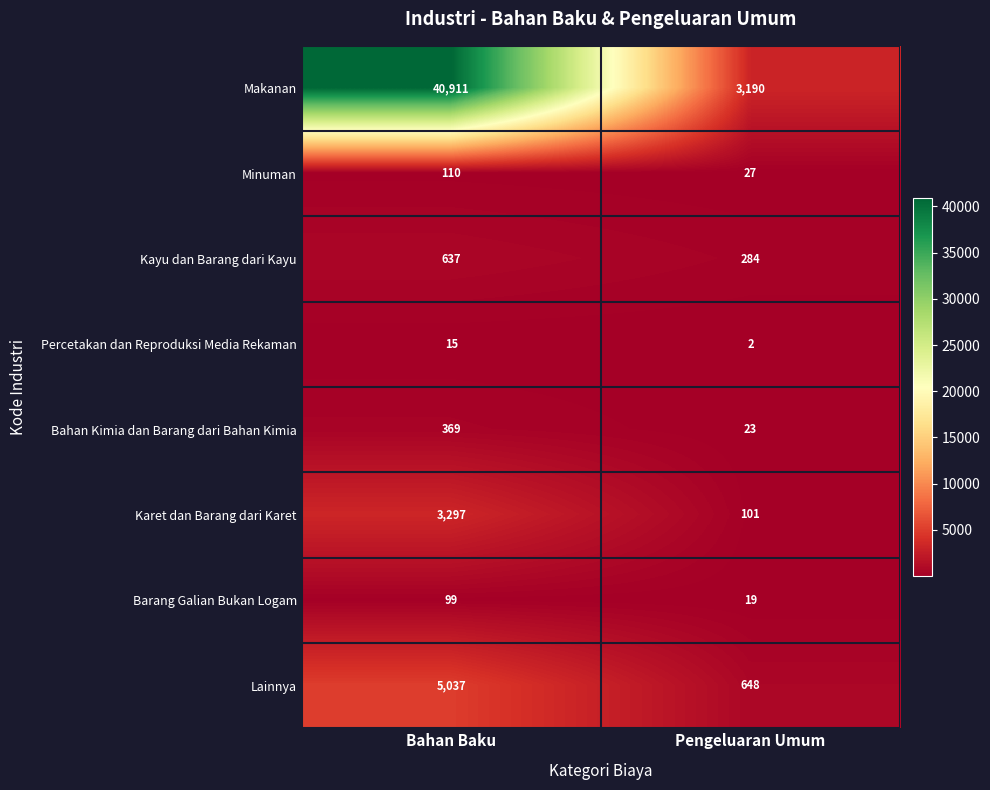

Is it true that Lainnya equals 8475 at Bahan Baku?

False